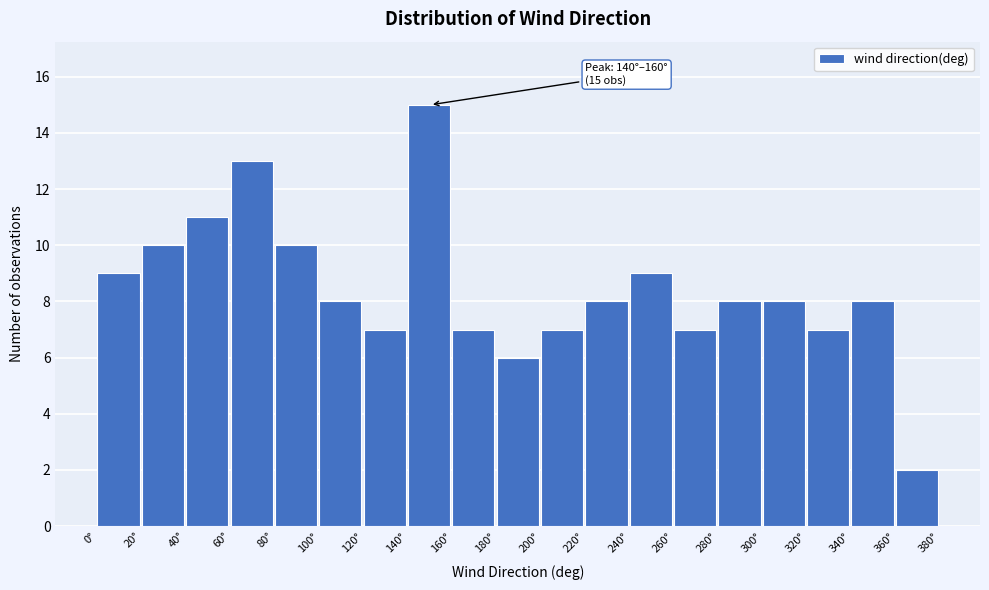

Which range on the x-axis has the tallest bar?

140 to 160